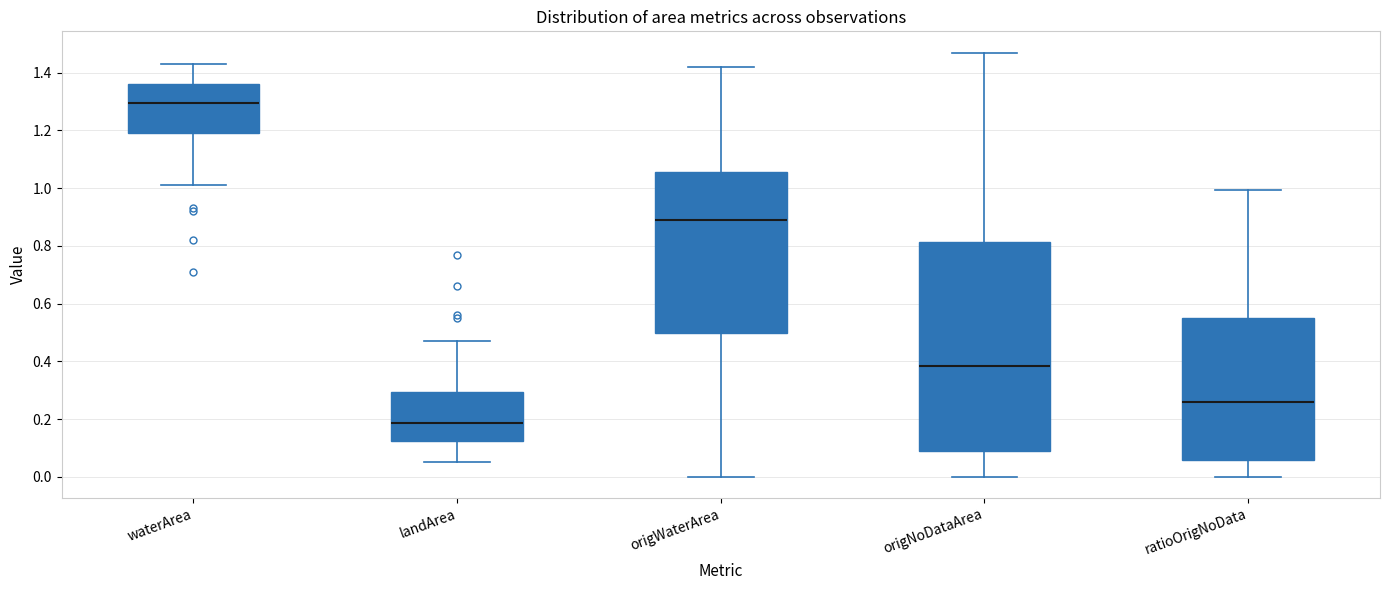

Which box has the highest median line?

waterArea